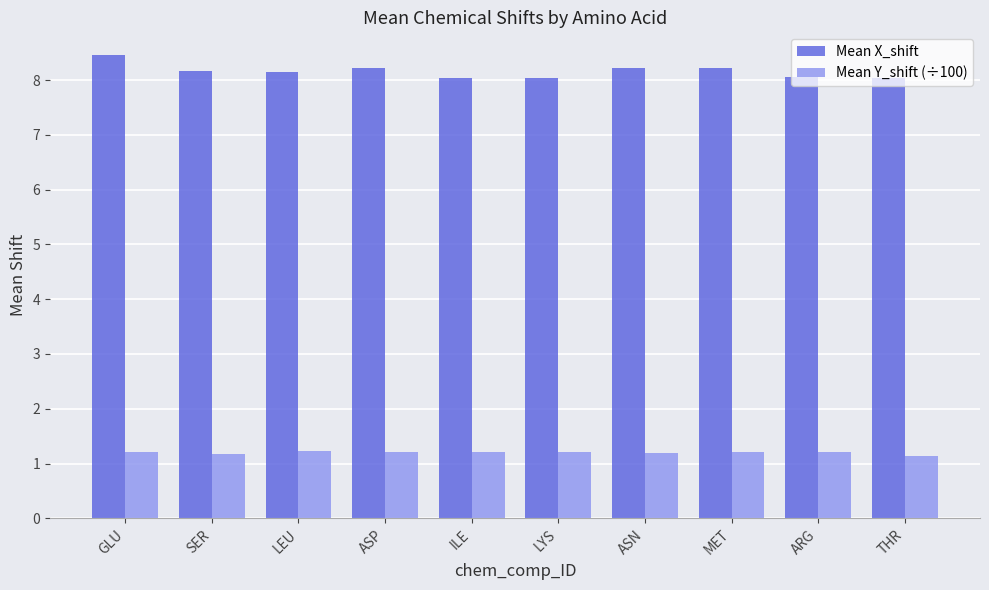

What is the difference between the second highest and minimum values in the Mean Y_shift (÷100) series?

0.1